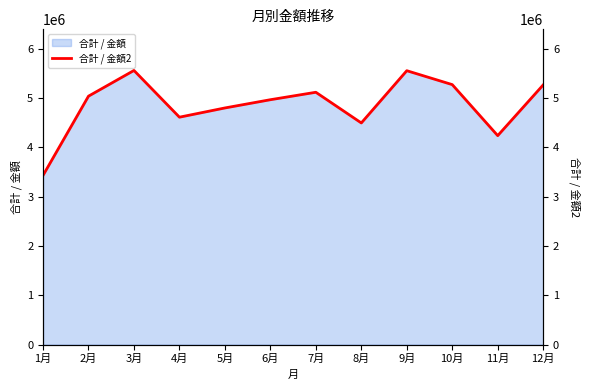

Is it true that the value at 7月 is 5114000?

True